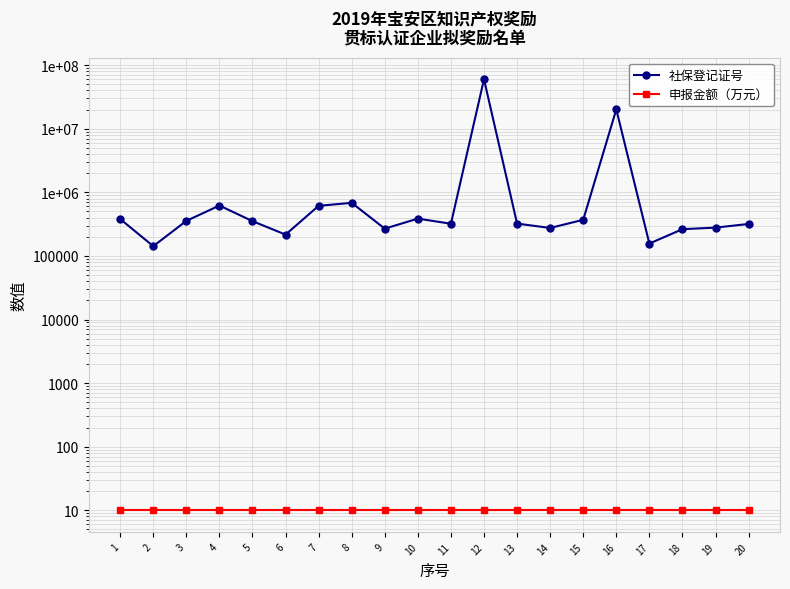

Reading left to right, transcribe all the data shown in this chart.

社保登记证号: 1=380445	2=142414	3=355870	4=619737	5=352585	6=216451	7=613746	8=683653	9=268582	10=386199	11=320761	12=60039131	13=322624	14=275363	15=369702	16=20149766	17=156580	18=263413	19=278801	20=318334
申报金额（万元）: 1=10	2=10	3=10	4=10	5=10	6=10	7=10	8=10	9=10	10=10	11=10	12=10	13=10	14=10	15=10	16=10	17=10	18=10	19=10	20=10